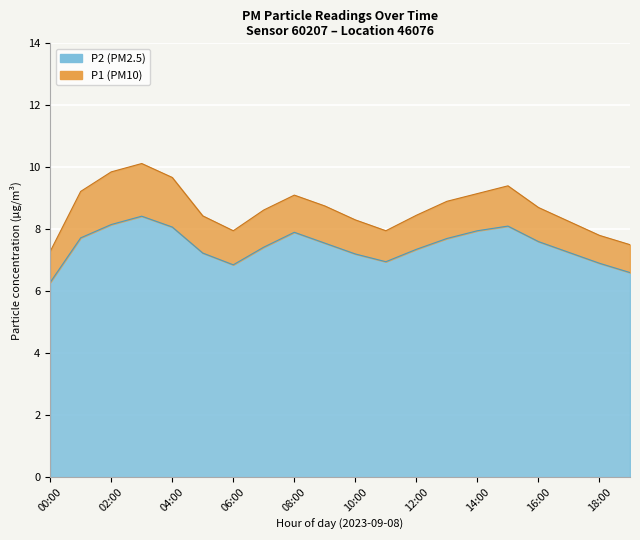

Where is the first local minimum for P1?

06:00